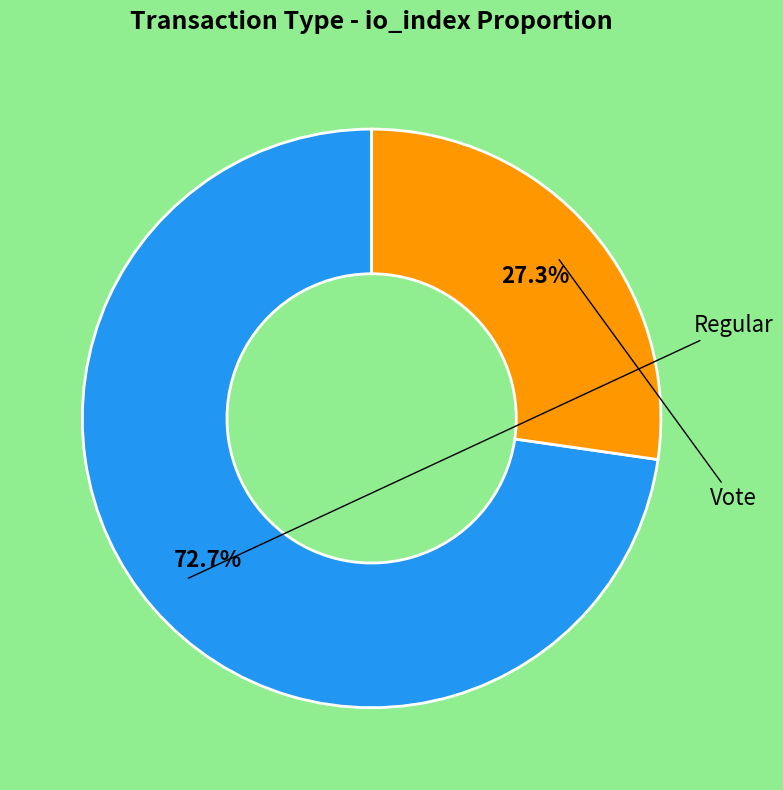

To the nearest percent, what is the difference between the largest and smallest slice percentages?

45%